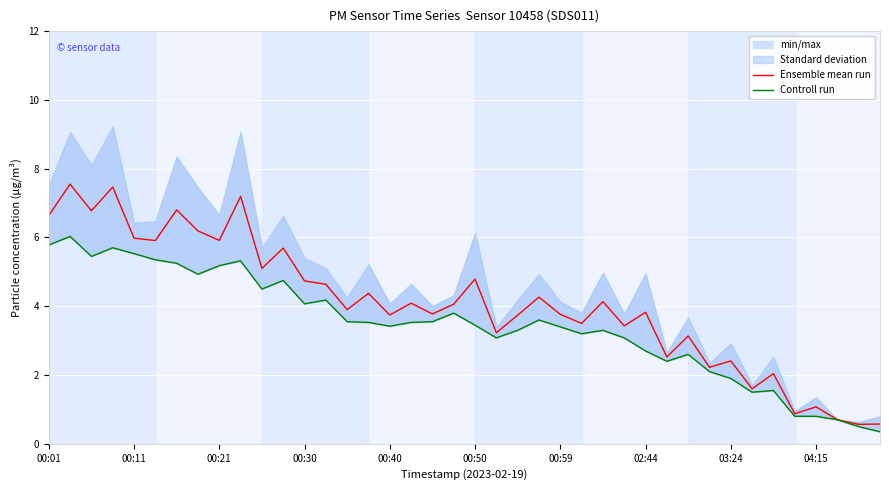

What is the highest value of the Ensemble mean run series?

7.6